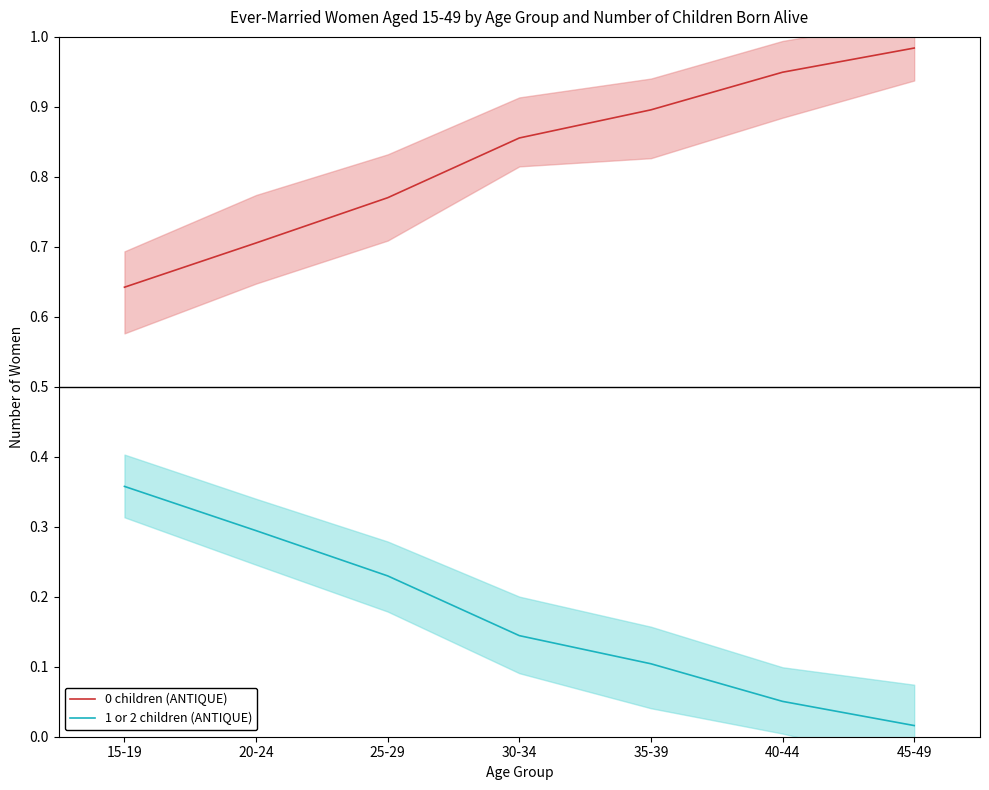

What is the label of the 4th point from the left?

30-34